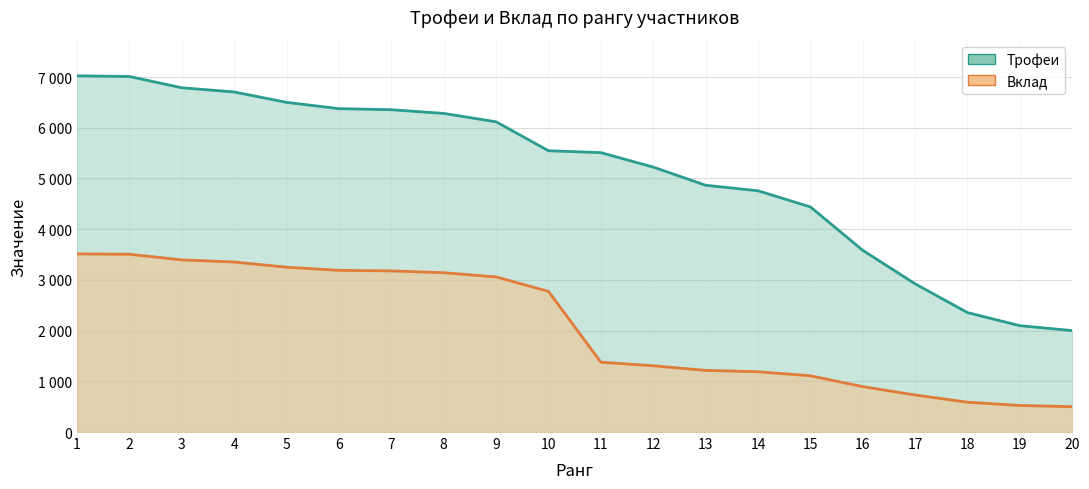

At which label does Трофеи reach its minimum?

20